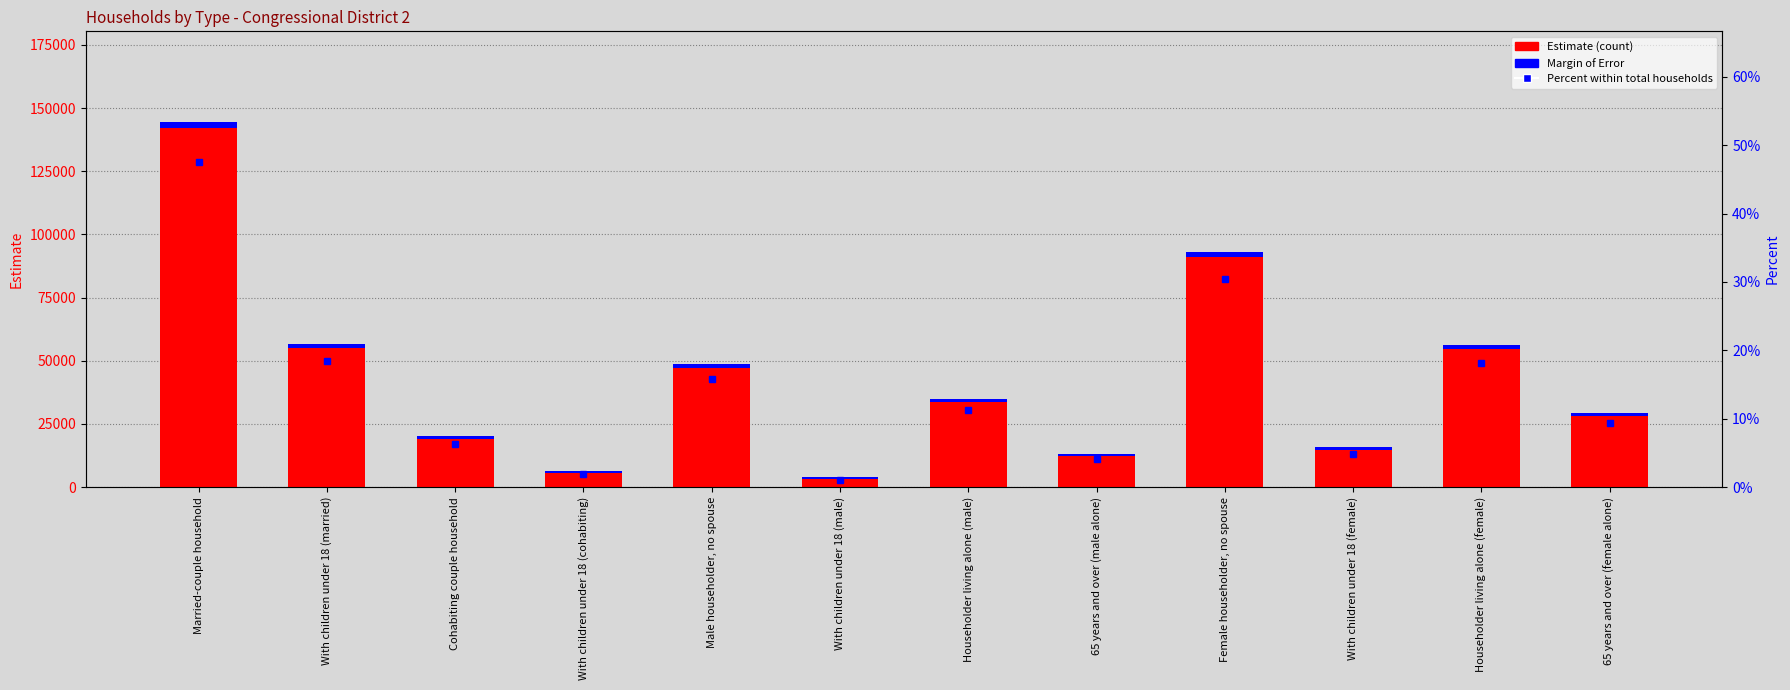

The value of Margin of Error at 65 years and over (female alone) is 1171. True or false?

True